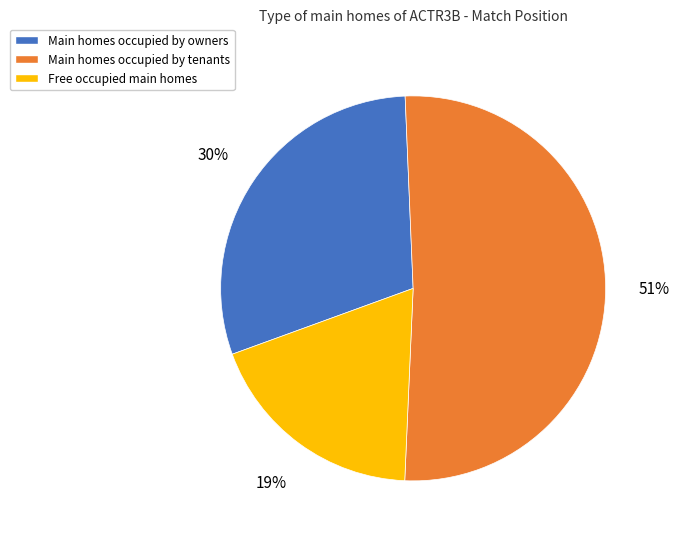

How many segments does this pie chart have?

3